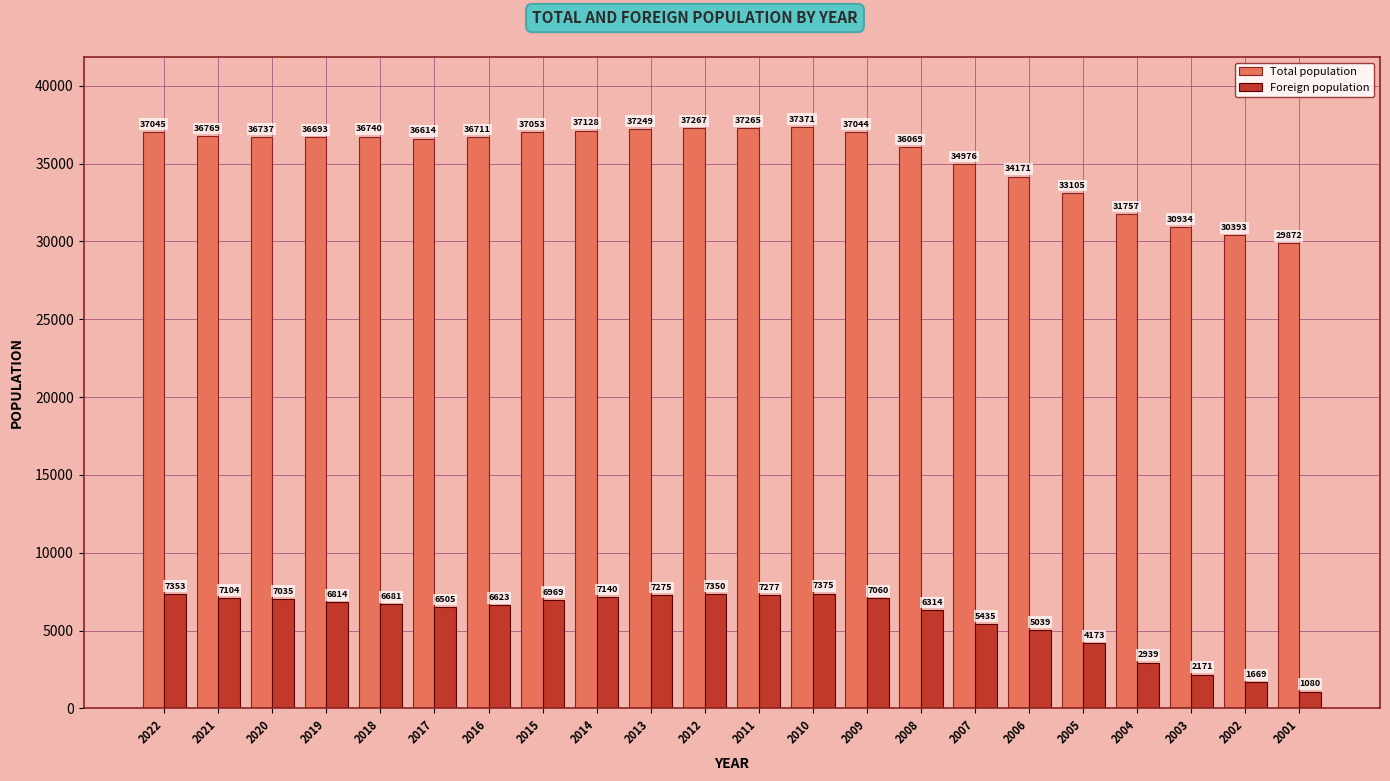

What value does the Foreign population series have at 2005, to the nearest 100?

4200